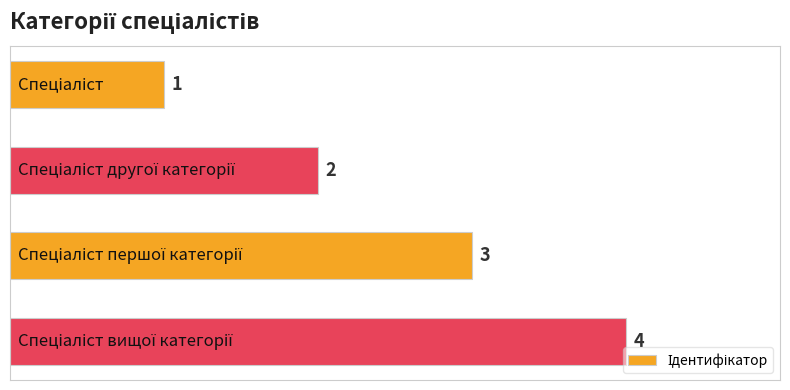

What is the maximum value shown in the chart?

4